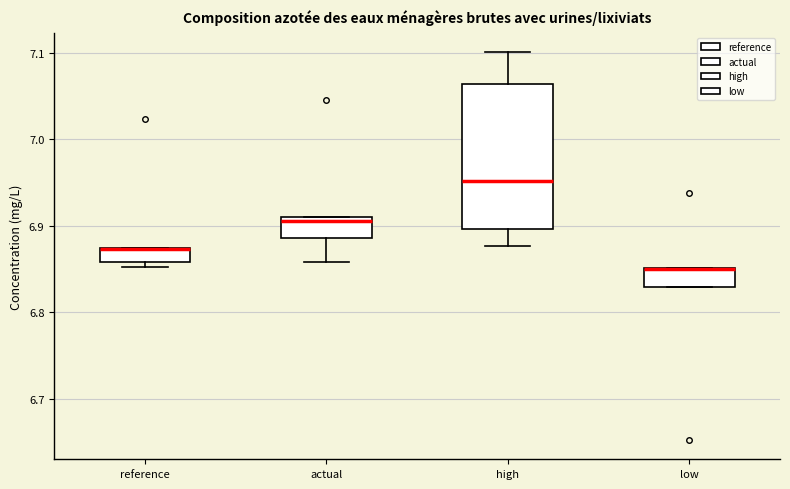

Reading left to right, transcribe this box plot: for each box, give where its median line is, the range the box spans, and where its two whiskers end, as read against the y-axis. The values are not printed on the chart, so give them approximately, as read against the axis.

reference: median 6.87 (drawn on the box's upper edge), box 6.86 to 6.87, whiskers 6.85 to 6.87
actual: median 6.91 (just below the box's upper edge), box 6.89 to 6.91, whiskers 6.86 to 6.91
high: median 6.95, box 6.90 to 7.06, whiskers 6.88 to 7.10
low: median 6.85 (drawn on the box's upper edge), box 6.83 to 6.85, whiskers 6.83 to 6.85